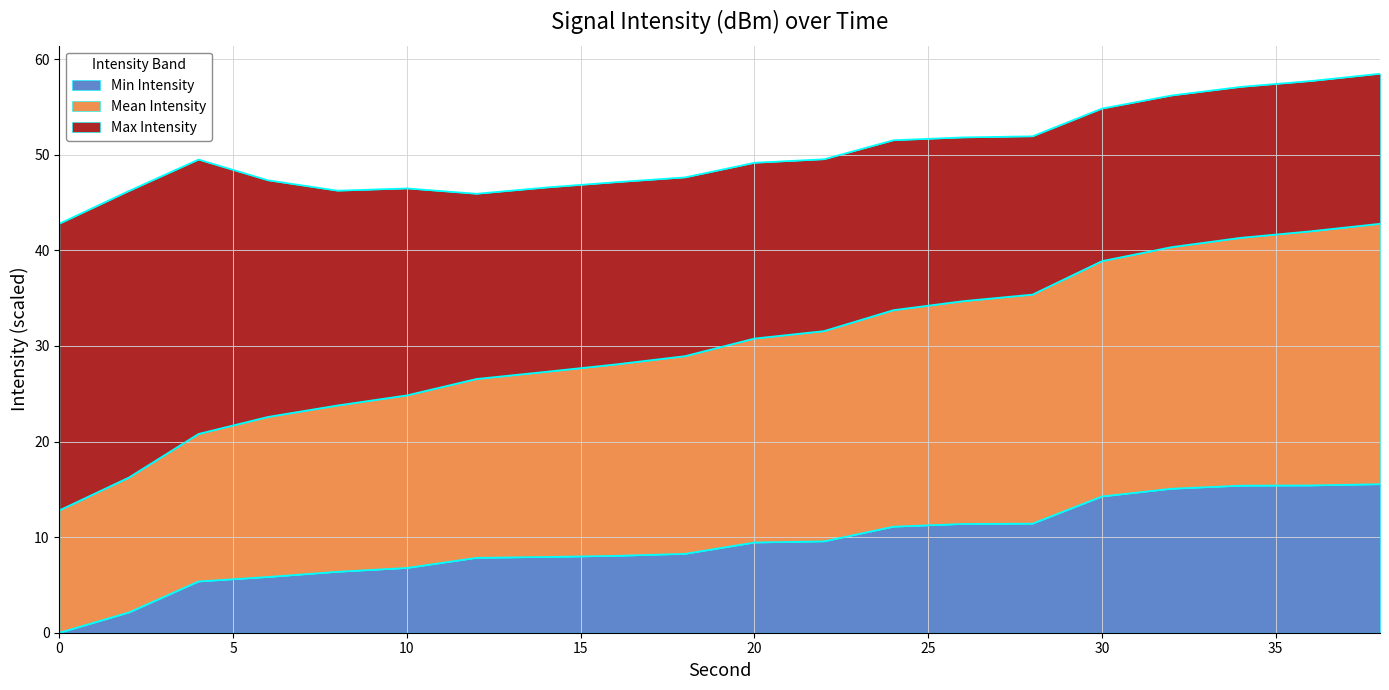

At which label is Mean Intensity closest to 27?

14